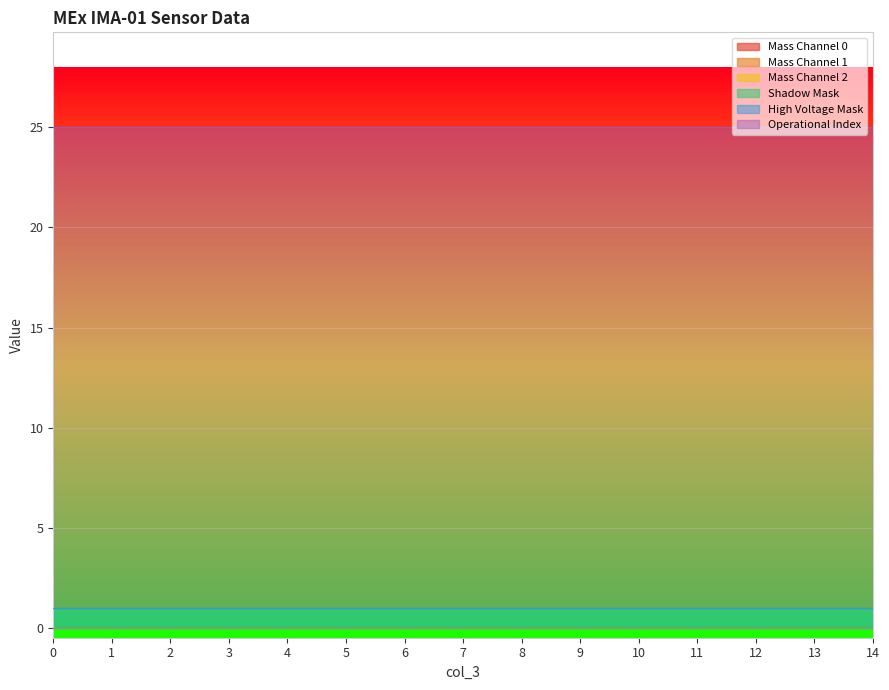

Rank the series by their maximum value, from highest to lowest.

Operational Index, High Voltage Mask, Mass Channel 0, Mass Channel 1, Mass Channel 2, Shadow Mask